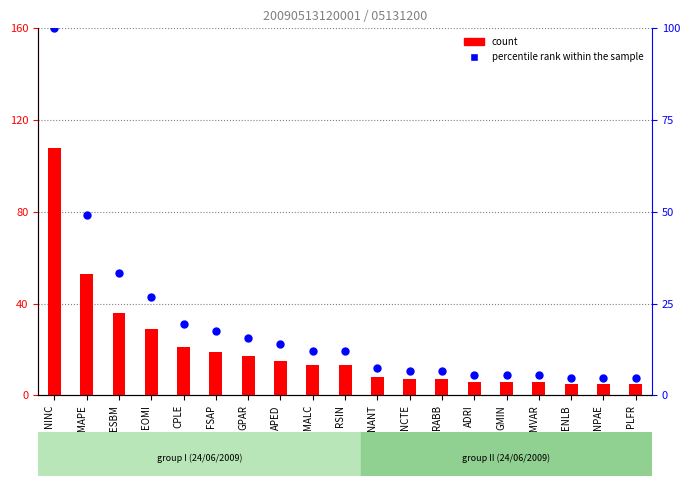

At how many categories does at least one series exceed 98?

1